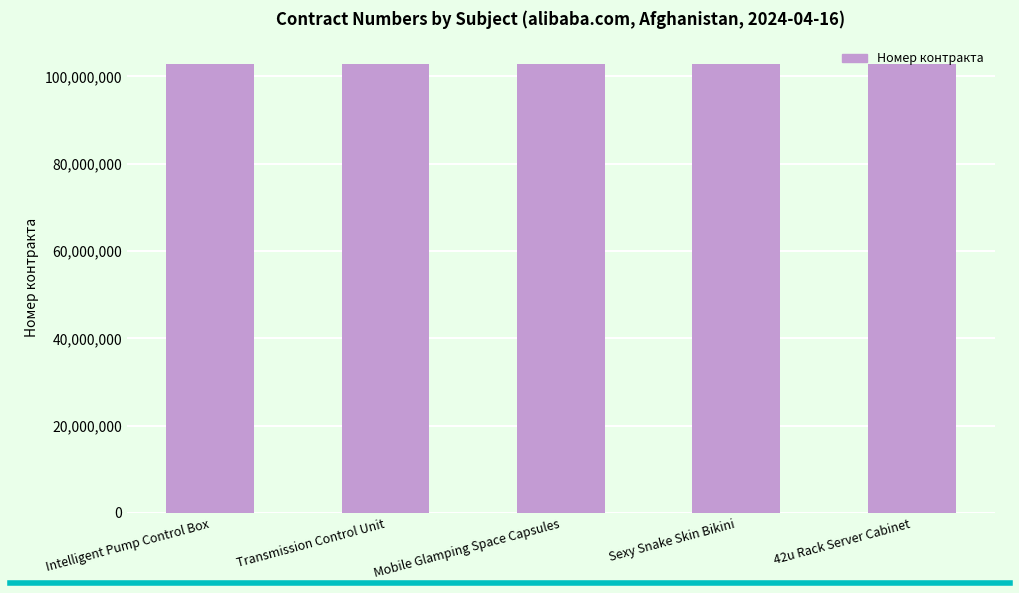

Are the bars grouped side by side (vs. stacked)?

No